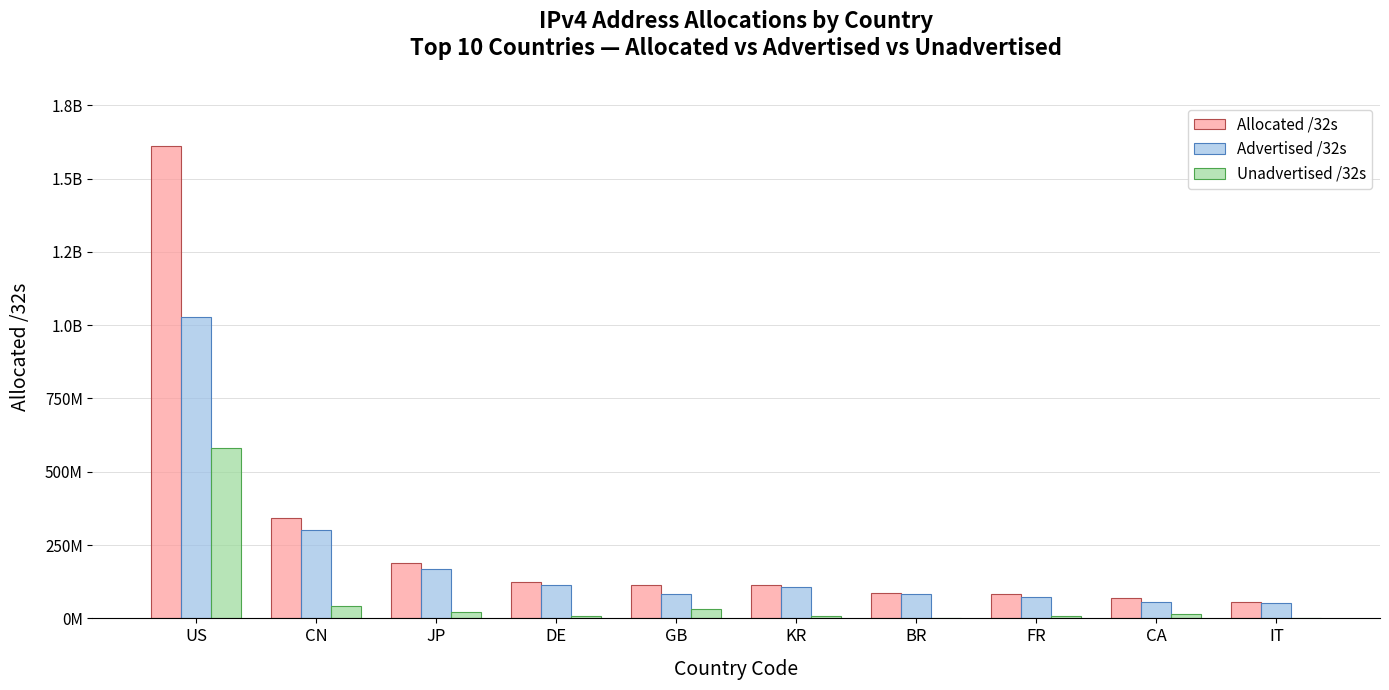

Does the chart contain stacked bars?

No